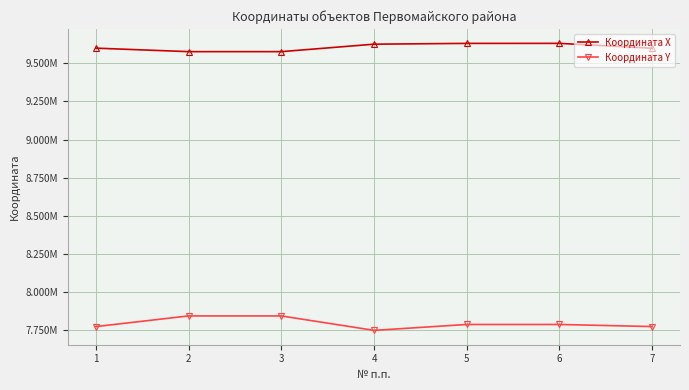

True or false: Координата Y and Координата X cross at least once.

False